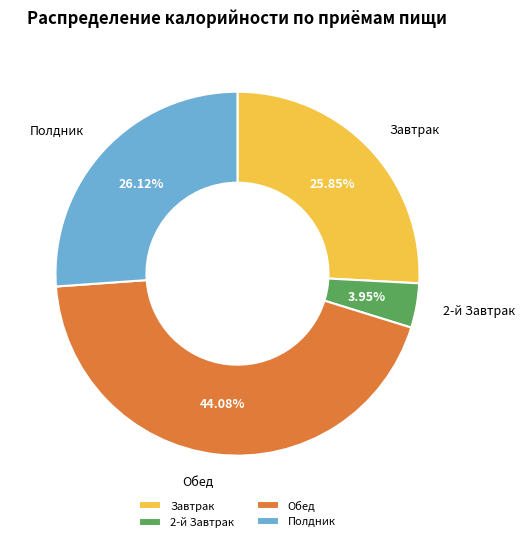

To the nearest percent, what is the difference between the Завтрак and Обед slice percentages?

18%